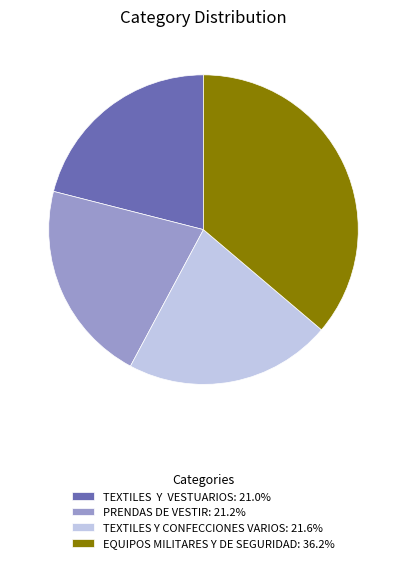

Is the sum of TEXTILES Y VESTUARIOS: 21.0% and TEXTILES Y CONFECCIONES VARIOS: 21.6% greater than half?

No